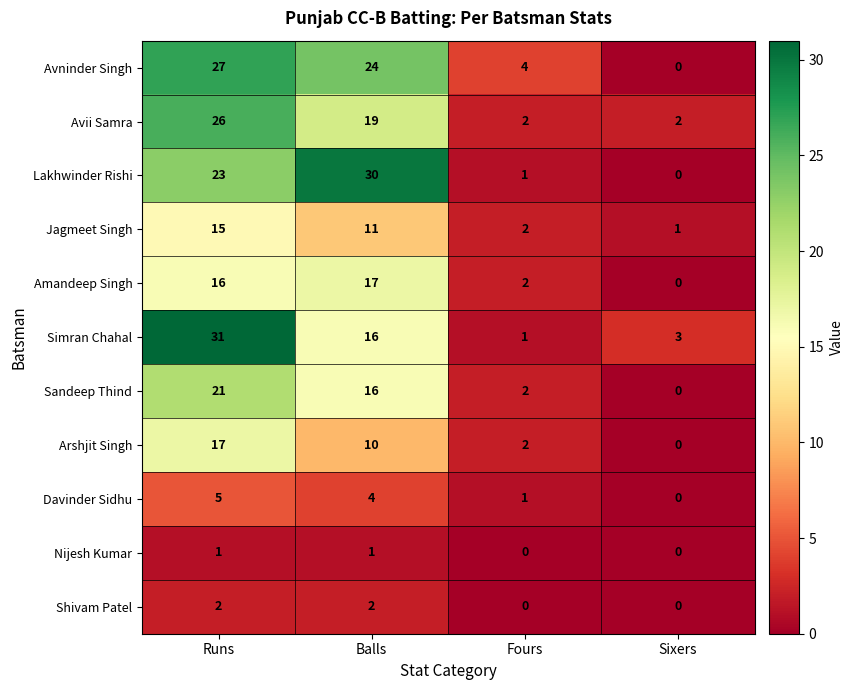

The Lakhwinder Rishi series shows 23 at Runs. True or false?

True